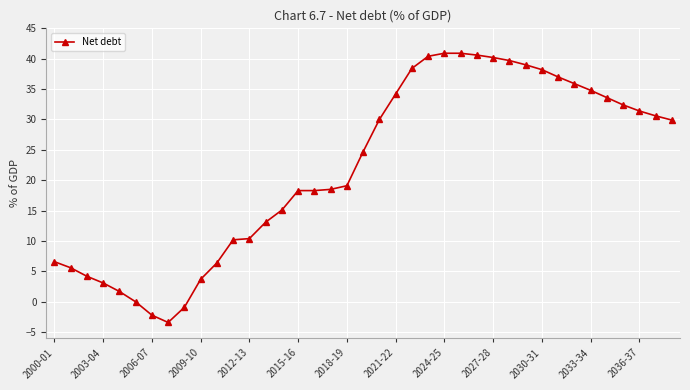

What is the sum of all values?

860.6